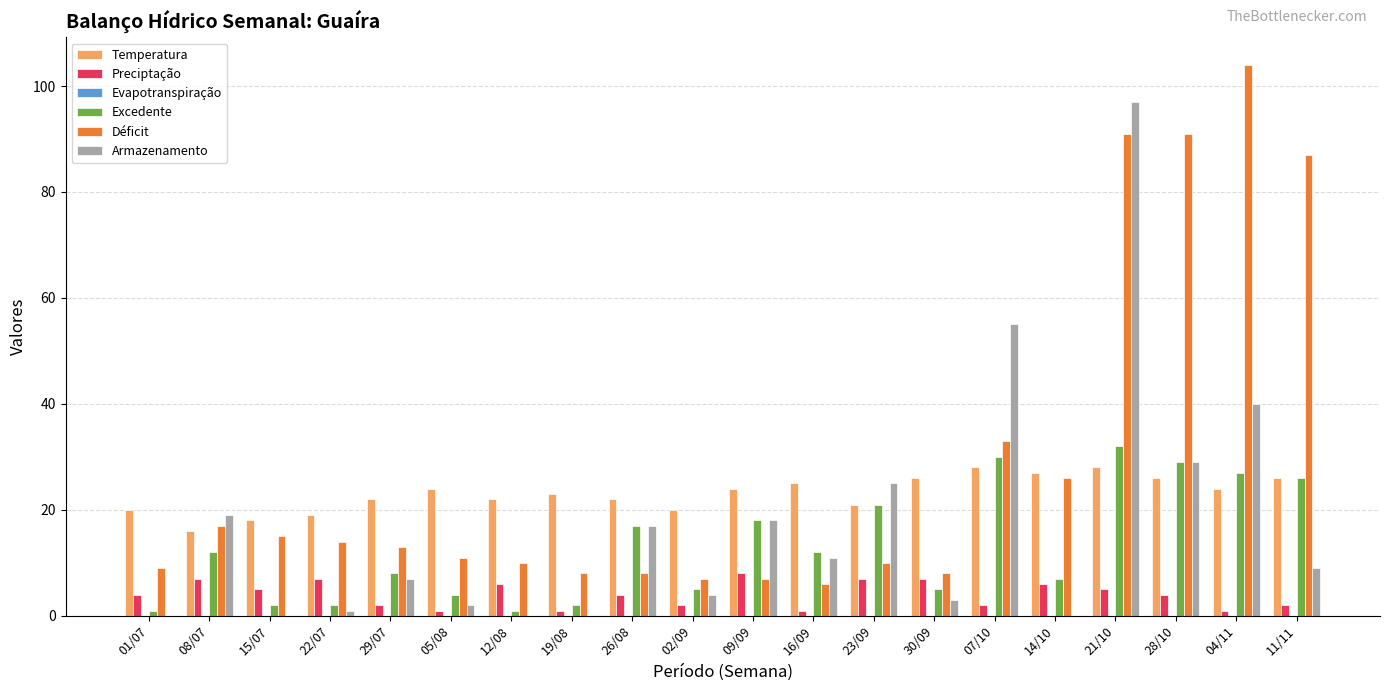

What is the highest value of the Excedente series?

32